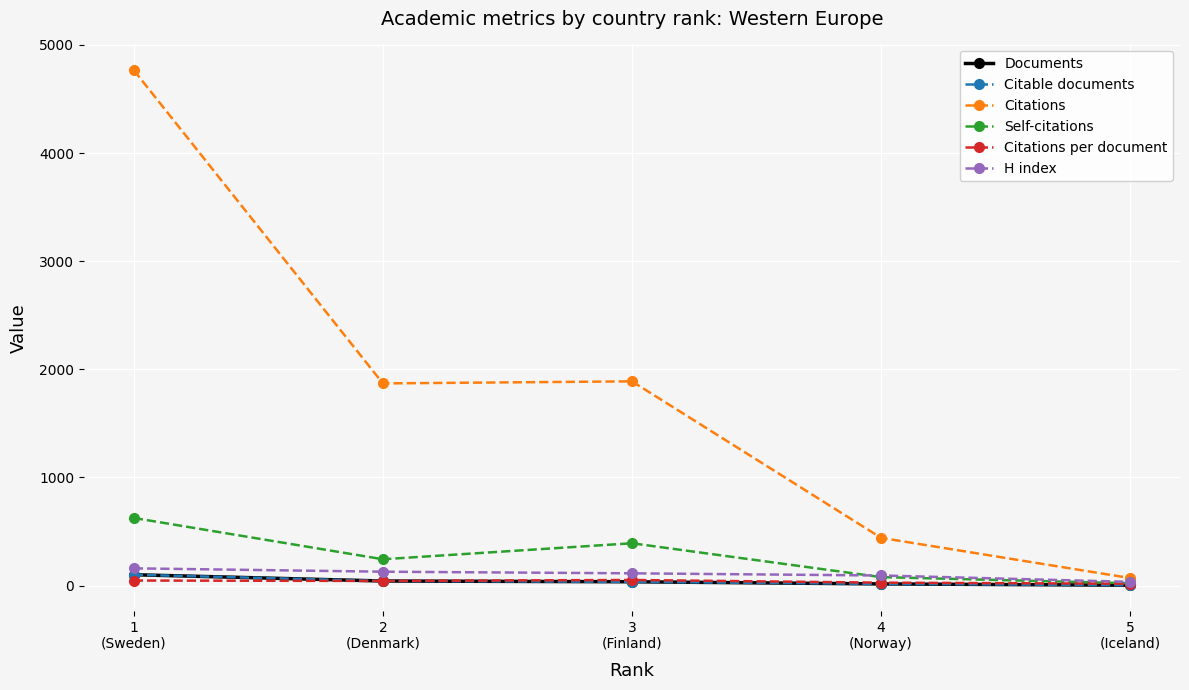

How many values in the H index series are below 114?

2